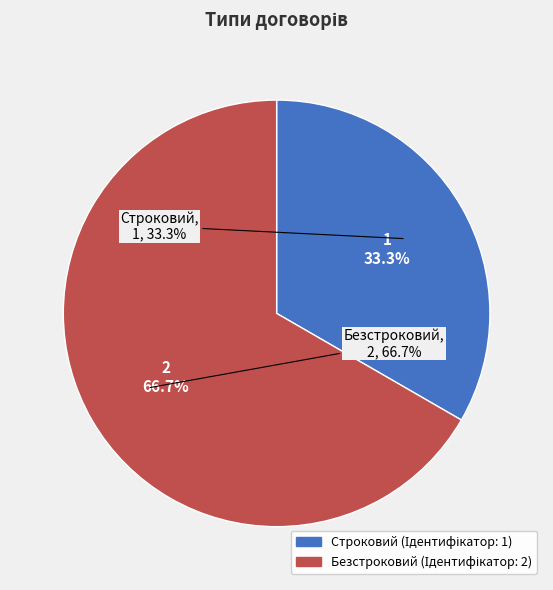

To the nearest percent, what percentage of the pie is Строковий?

33%